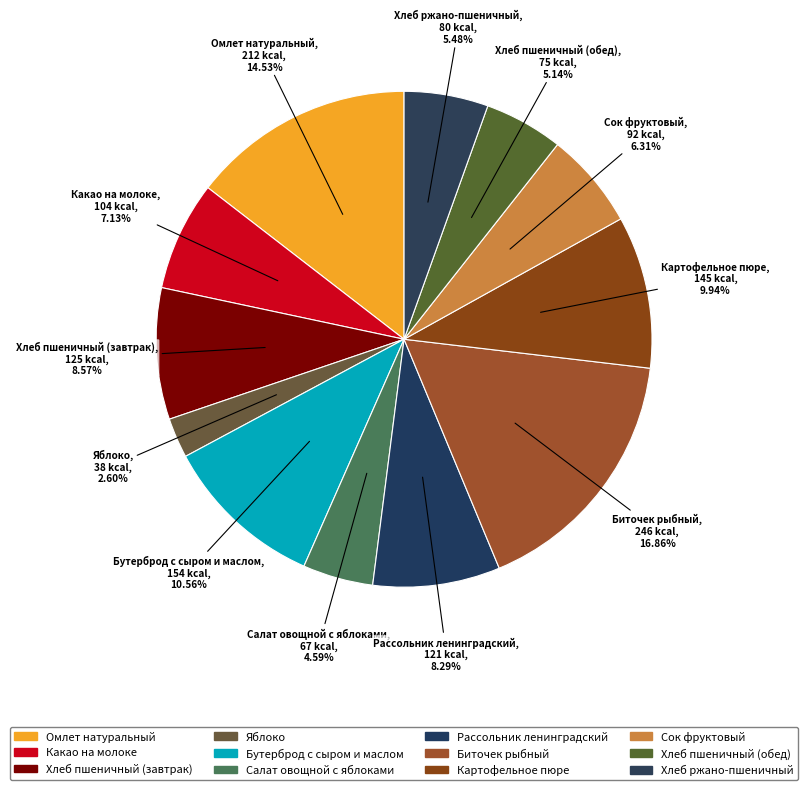

Count the number of slices in the pie.

12